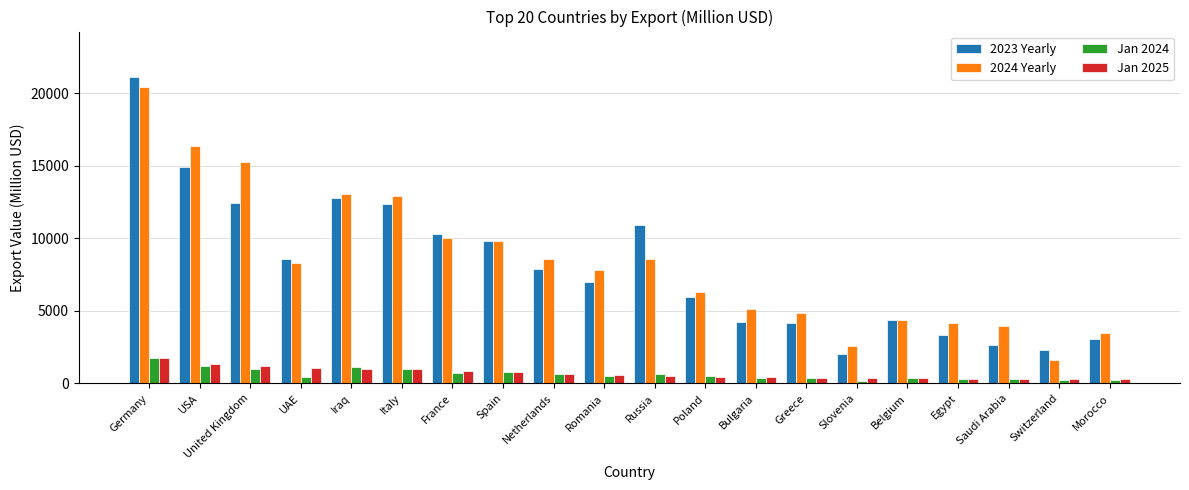

What is the spread (max minus min) of values at Saudi Arabia?

3686.0